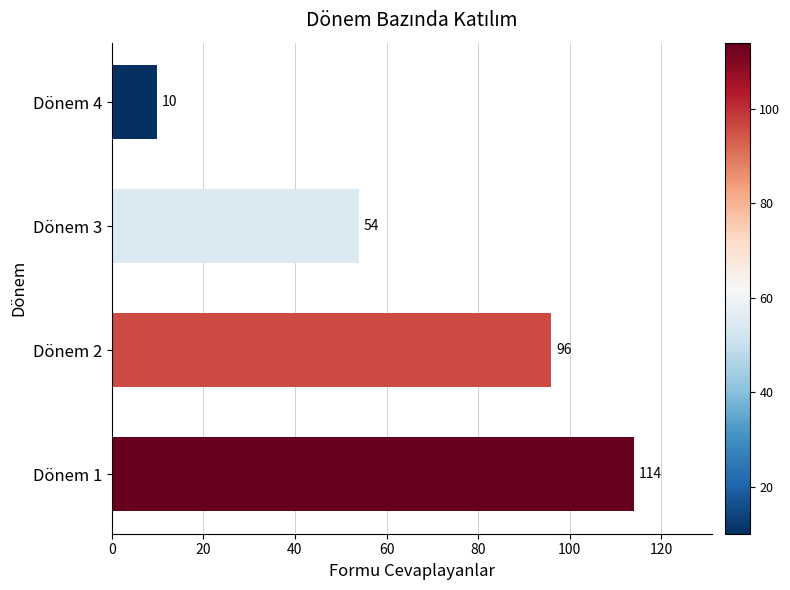

The chart shows a value of 2 at Dönem 4. True or false?

False